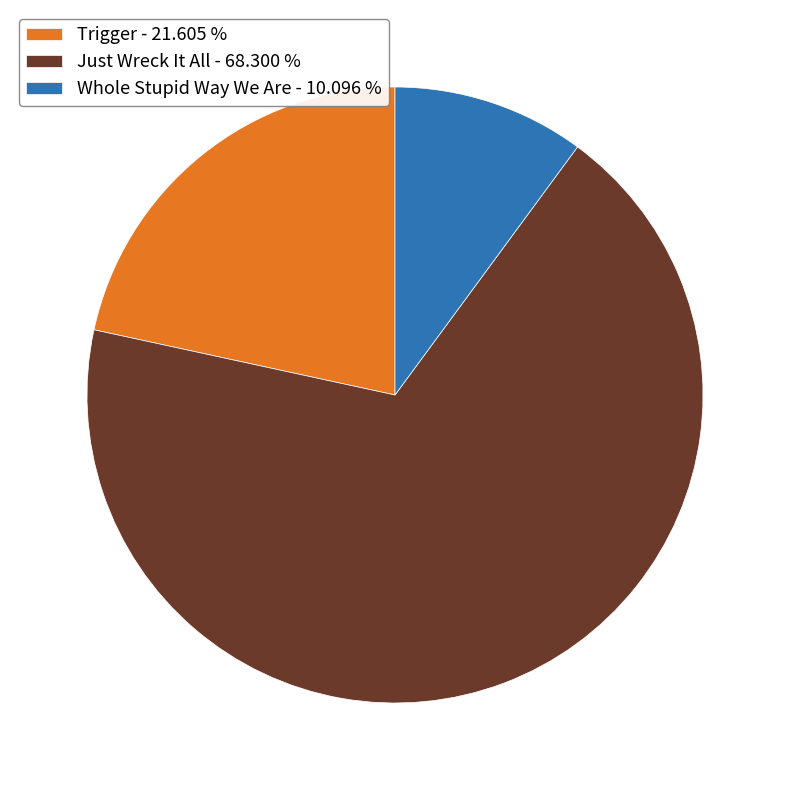

How many segments does this pie chart have?

3